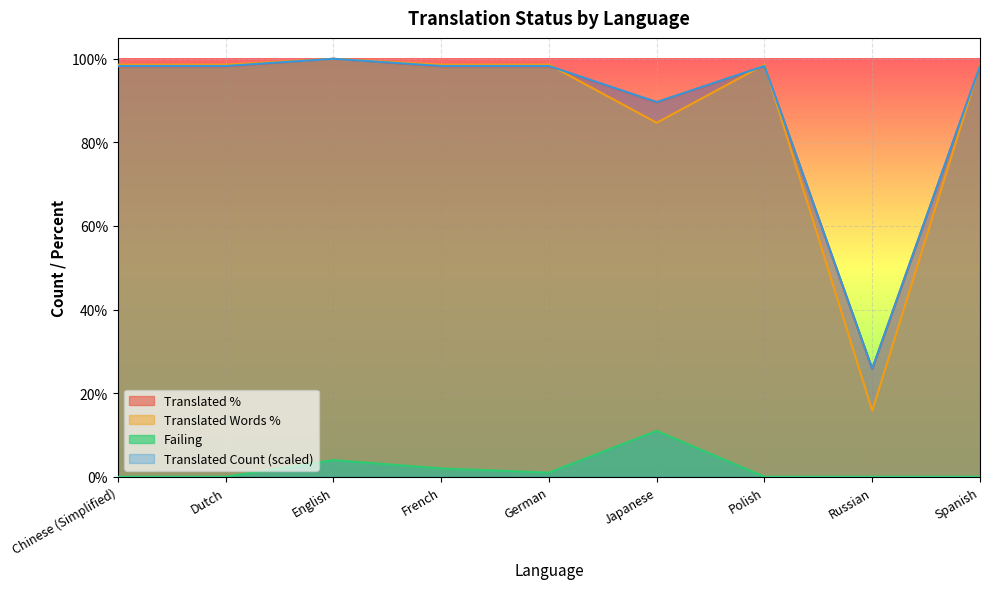

Where is the first local minimum for failing?

German